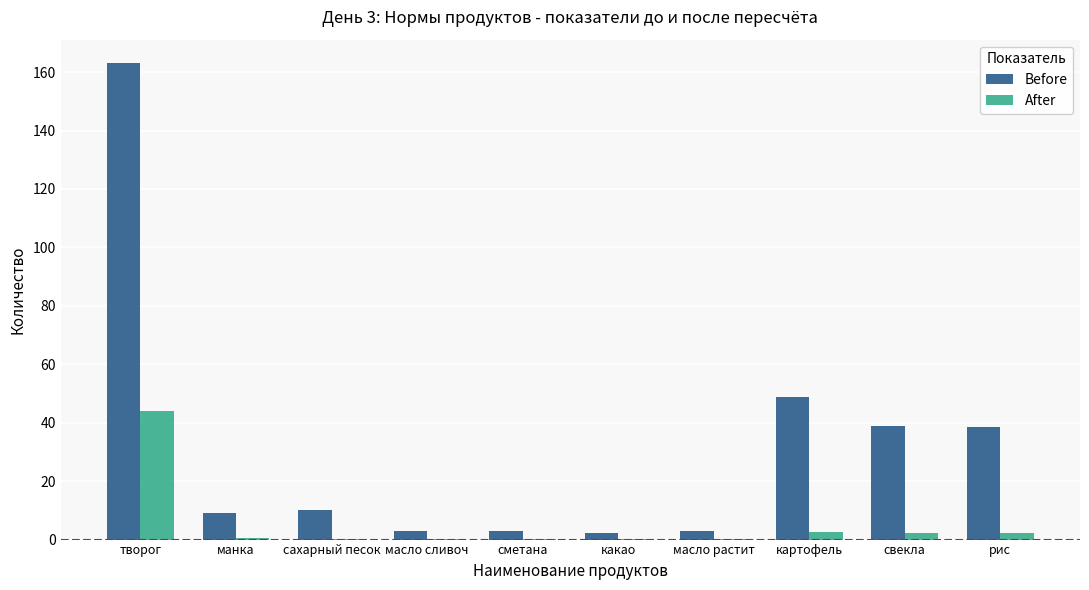

What is the greatest value displayed?

163.0